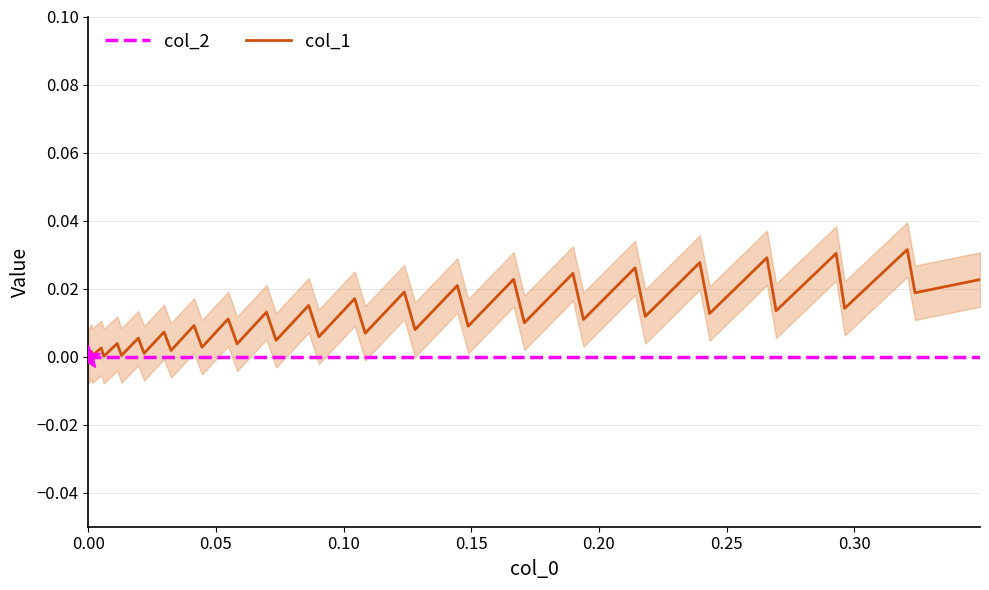

How many interior local valleys does the col_1 series have?

19